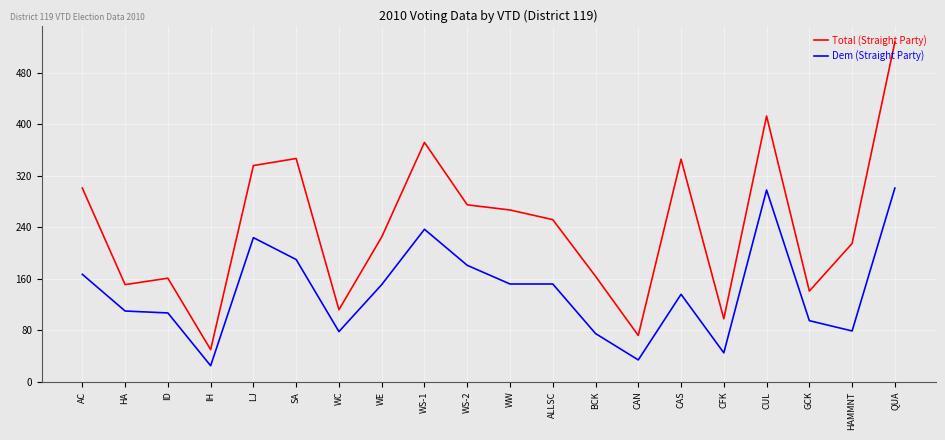

Rank the series by their average value, from highest to lowest.

Total (Straight Party), Dem (Straight Party)